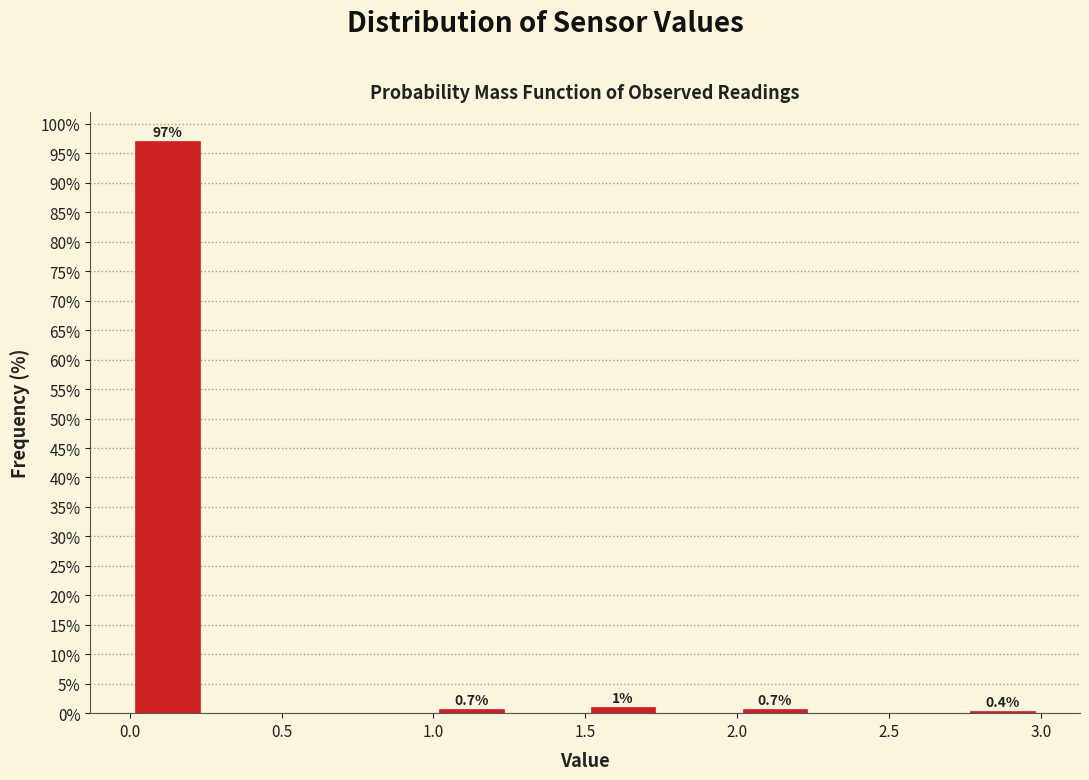

Over which range of the x-axis is the bar tallest?

0.00 to 0.25